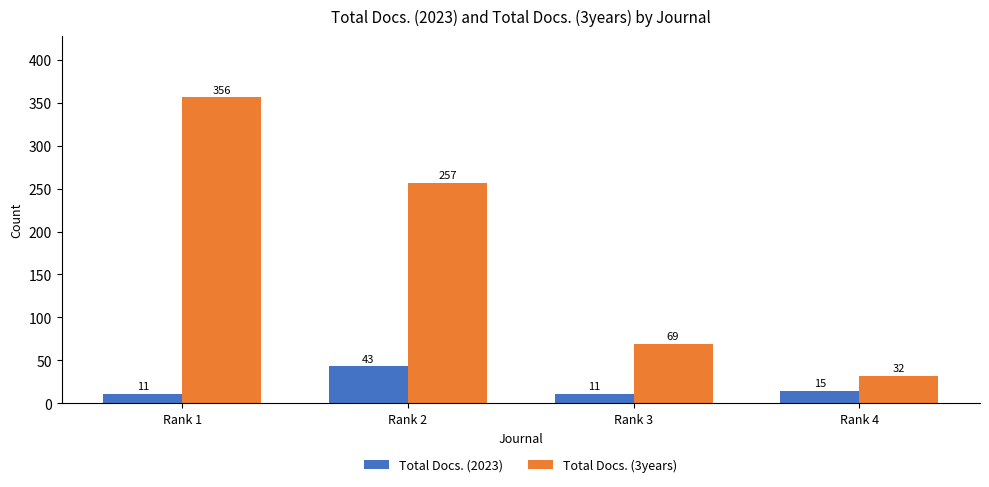

What is the value of the Total Docs. (2023) bar at the 4th from the left?

15